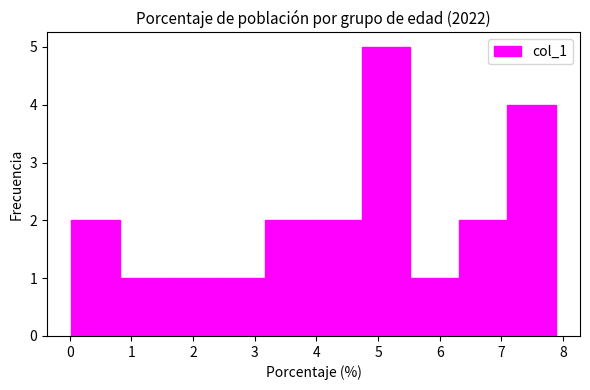

Reading left to right, list every bar in this chart as the range it spans on the x-axis followed by its height. Neither the bar edges nor the heights are printed on the chart, so give them approximately, as read against the axes.

0.0 to 0.8: 2
0.8 to 1.6: 1
1.6 to 2.4: 1
2.4 to 3.2: 1
3.2 to 4.0: 2
4.0 to 4.7: 2
4.7 to 5.5: 5
5.5 to 6.3: 1
6.3 to 7.1: 2
7.1 to 7.9: 4